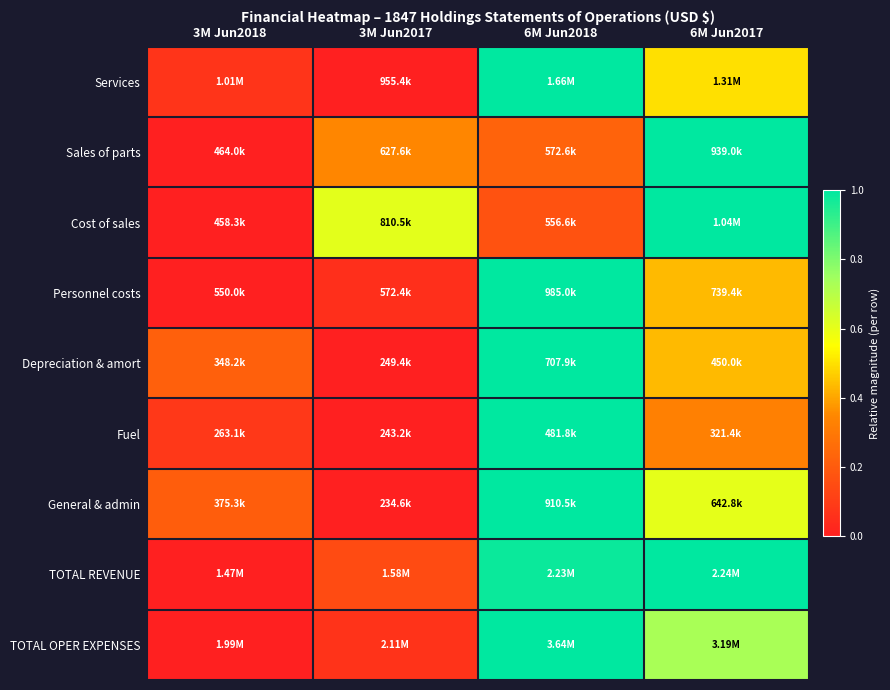

At which category is the sum across all series the highest?

6M Jun2018